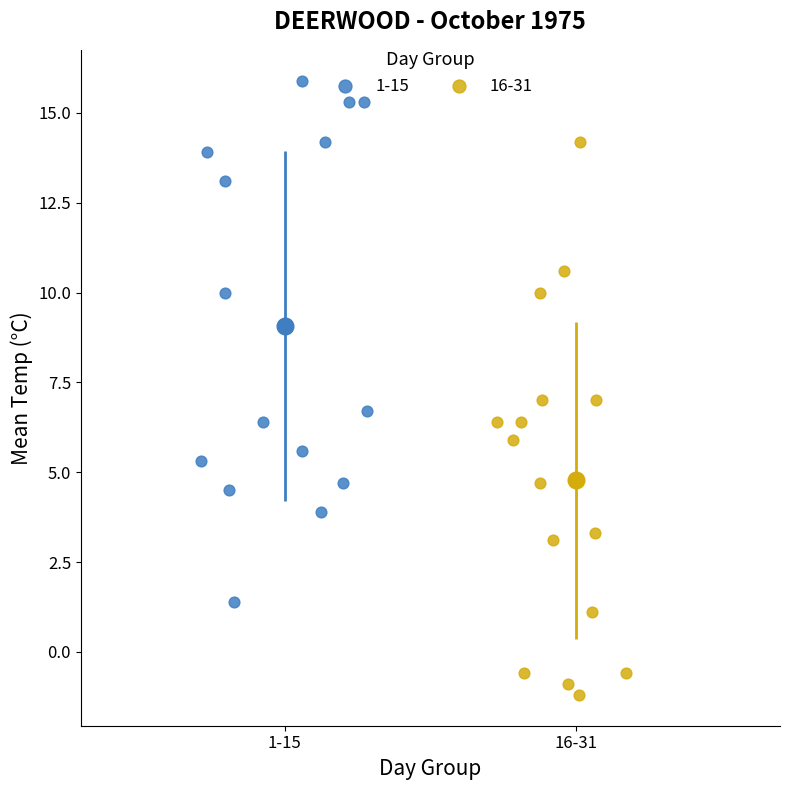

Which series has the widest spread of Y values?

16-31